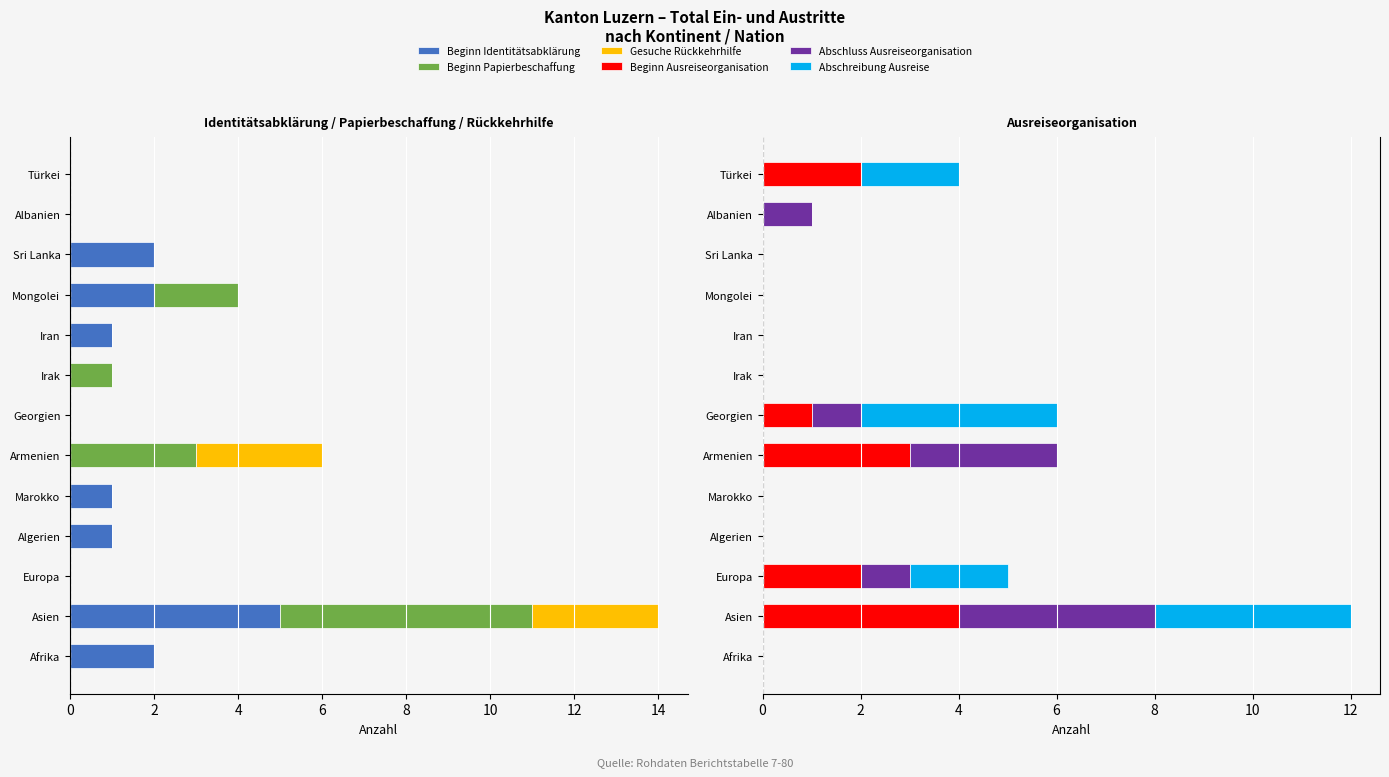

The value of Beginn Ausreiseorganisation at Albanien is 0. True or false?

True